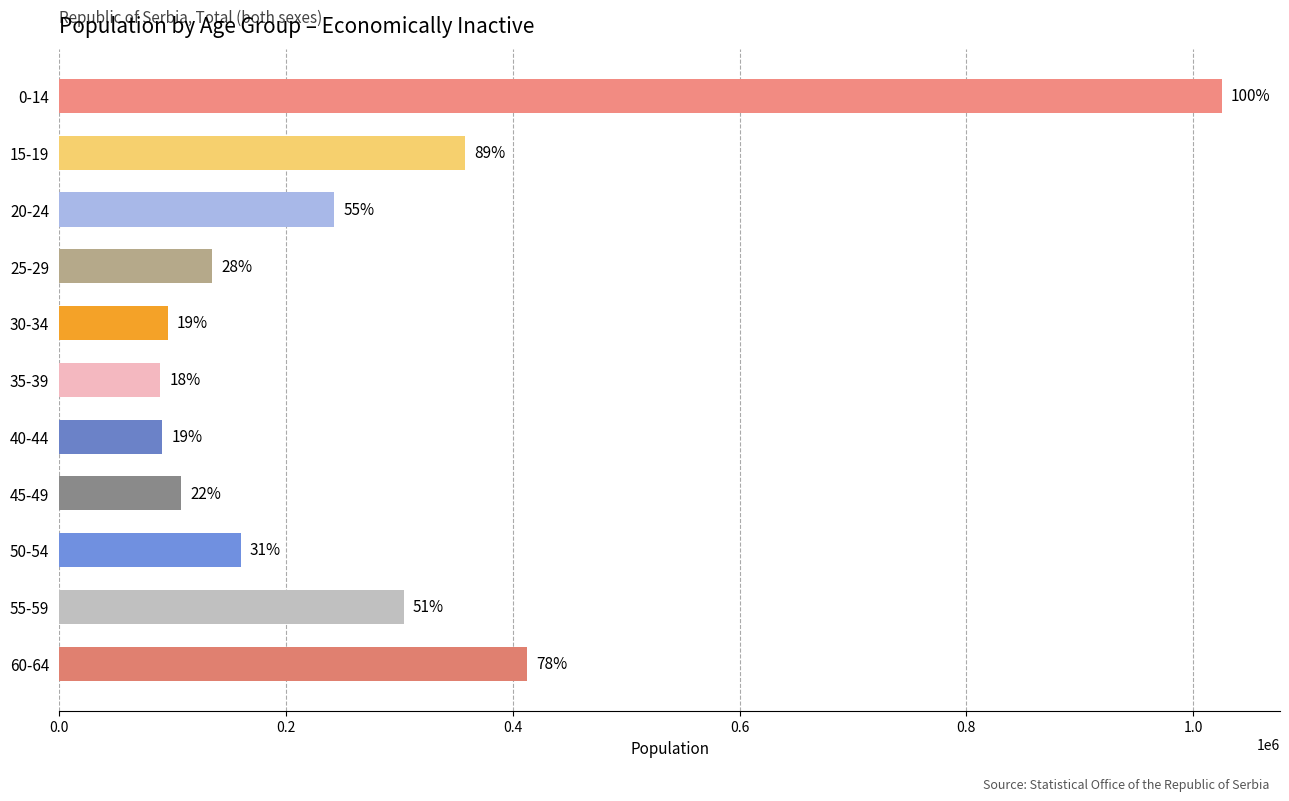

Does the chart contain any negative values?

No